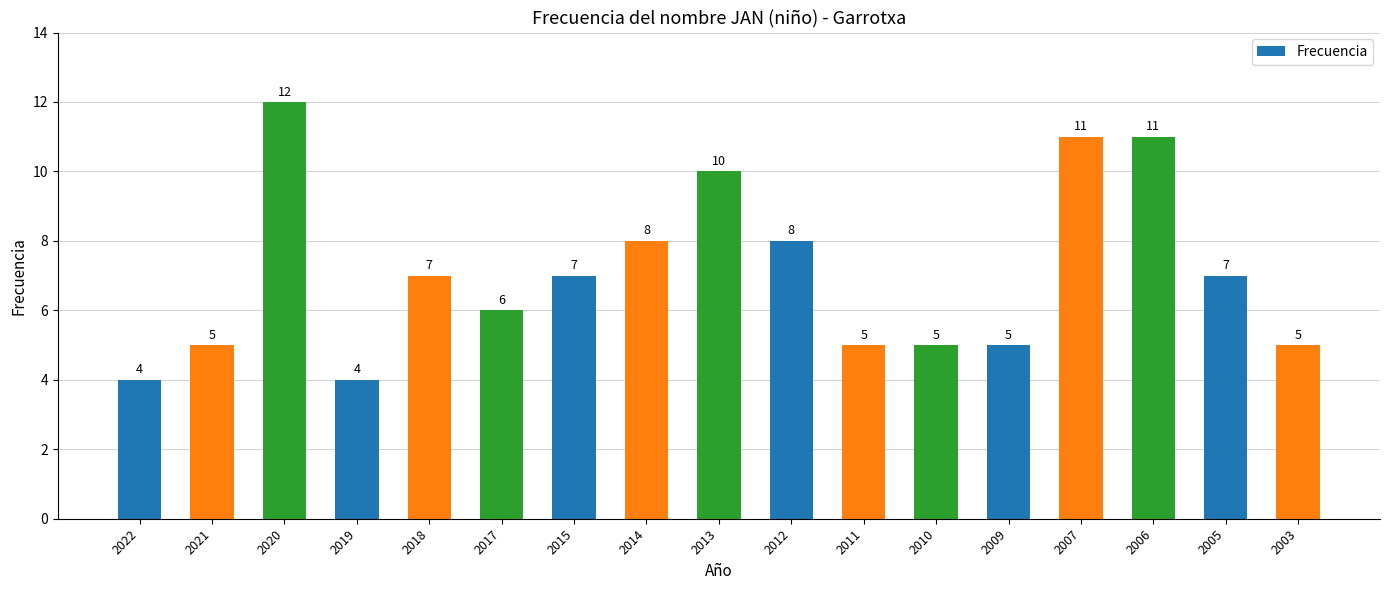

What is the sum of the values at 2022 and 2006?

15